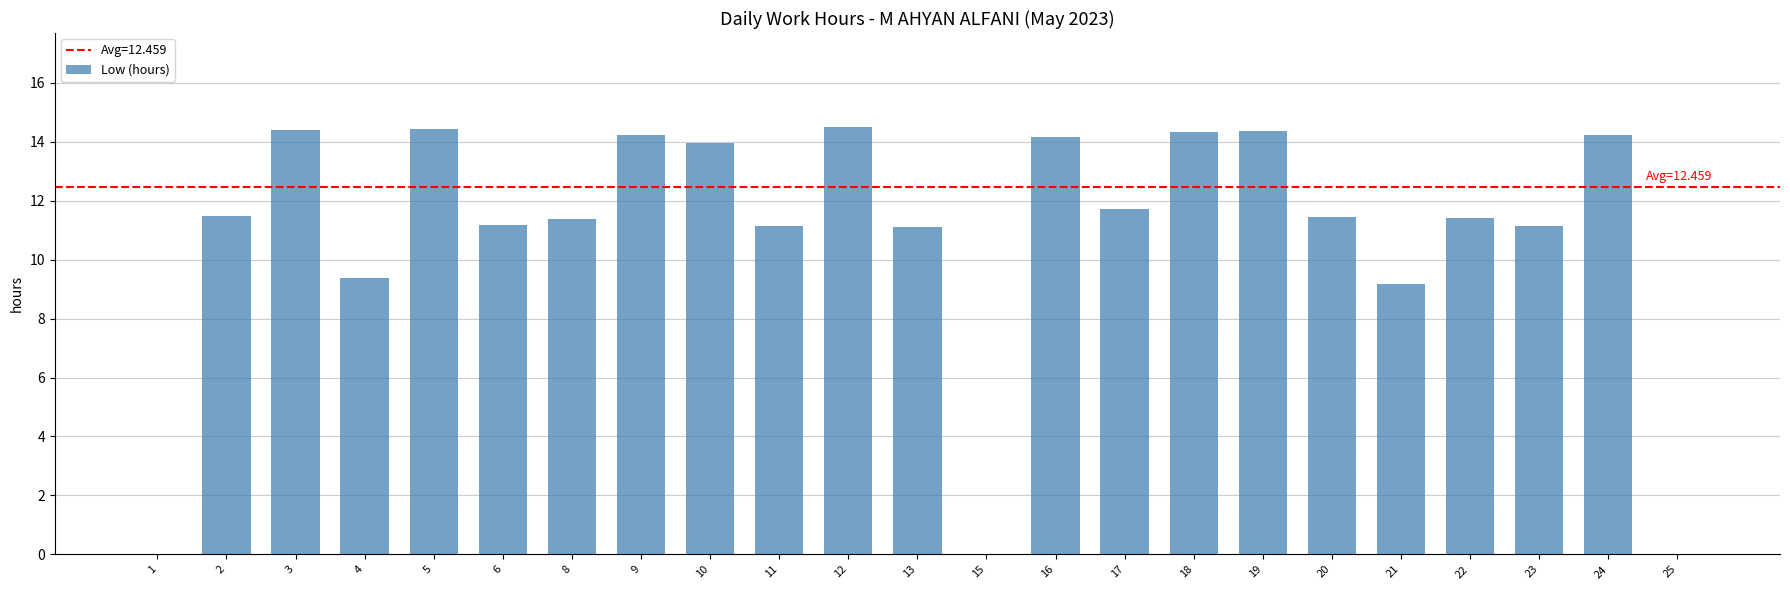

How many distinct data groups are displayed?

1